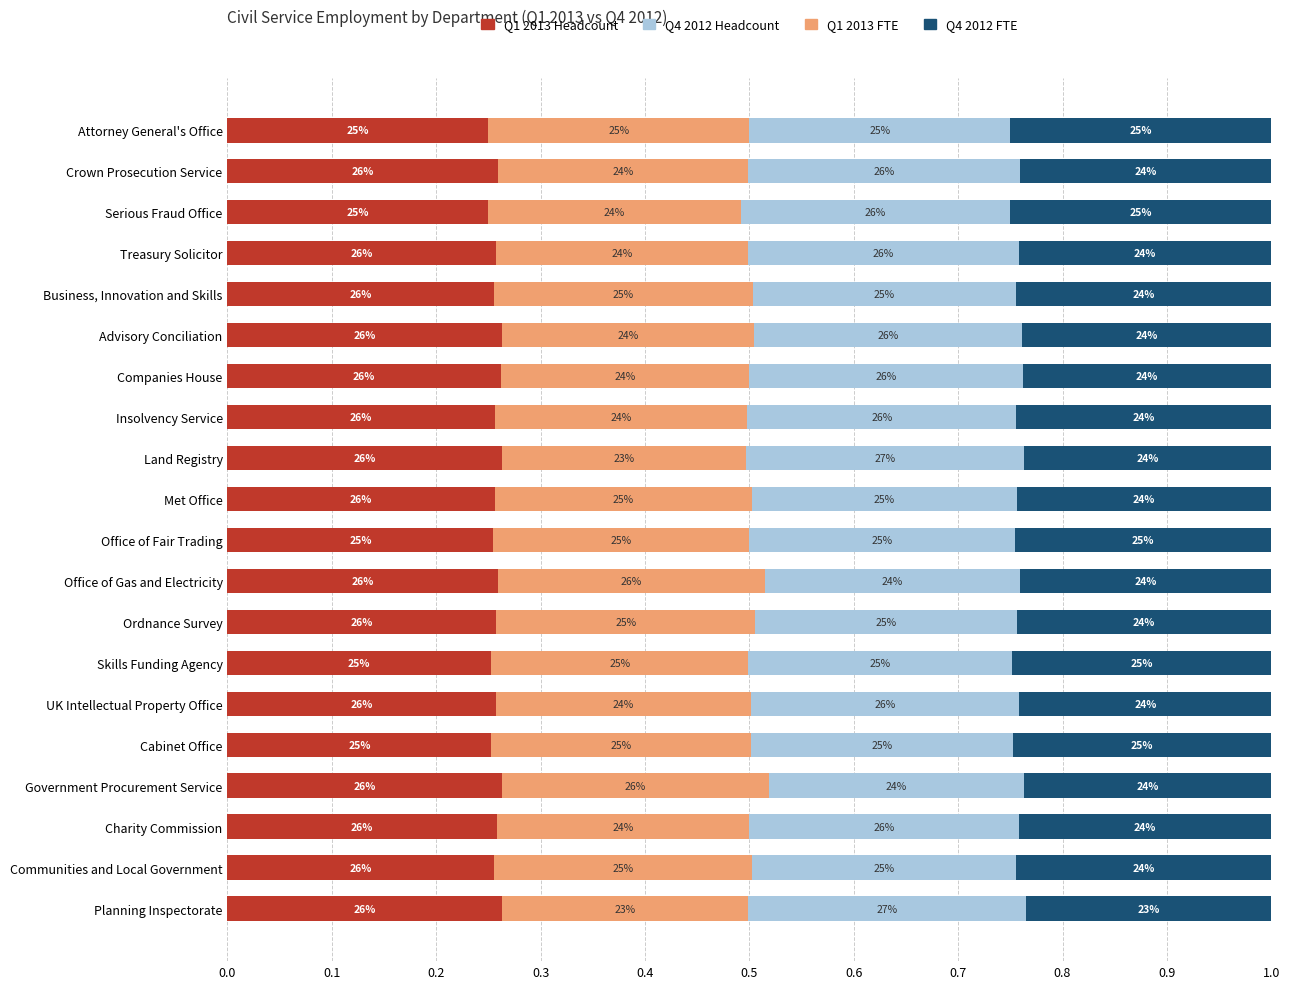

What are all the series names shown in the legend?

Q1 2013 Headcount, Q4 2012 Headcount, Q1 2013 FTE, Q4 2012 FTE